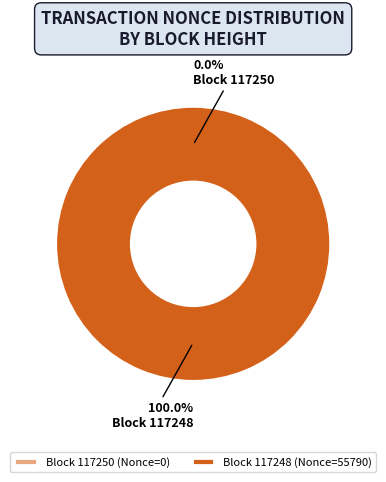

What is the change in value from 117250 to 117248?

+55790